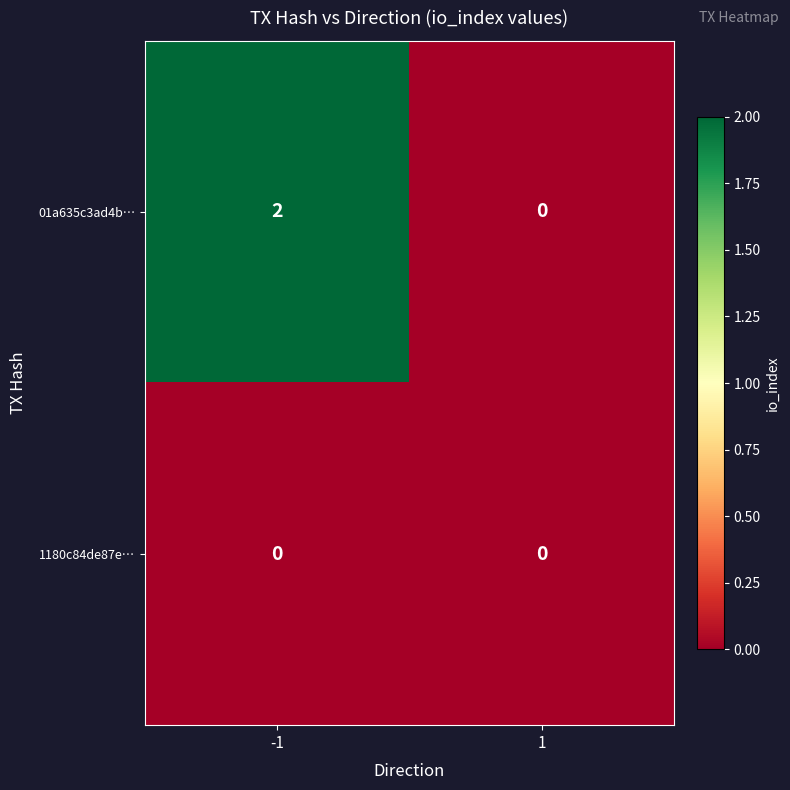

Reading left to right, list all the values displayed in this chart.

01a635c3ad4b…: -1=2	1=0
1180c84de87e…: -1=0	1=0